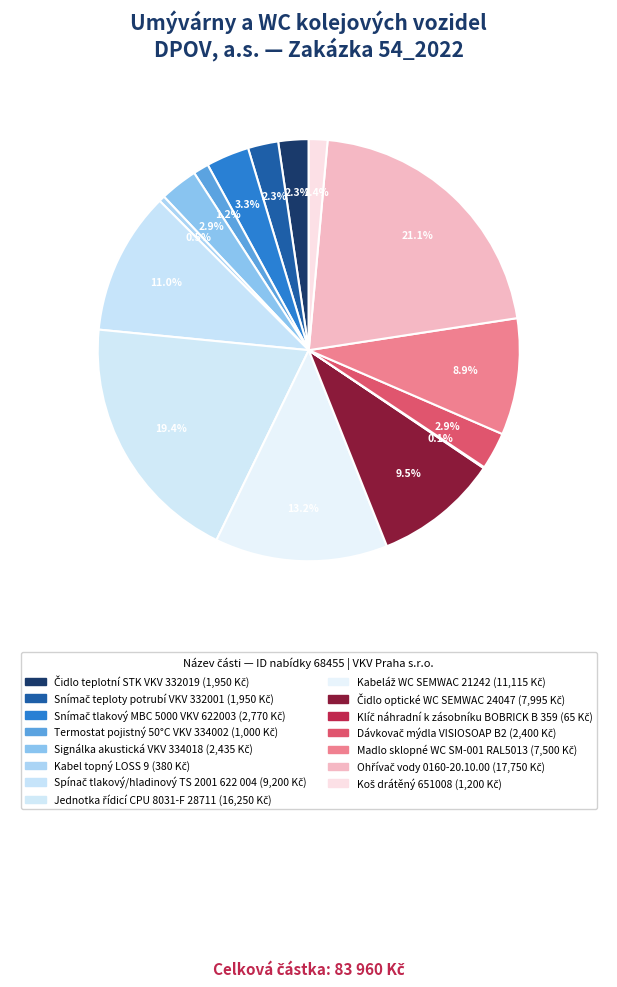

To the nearest percent, what percentage of the pie is Spínač tlakový/hladinový TS 2001 622 004?

11%